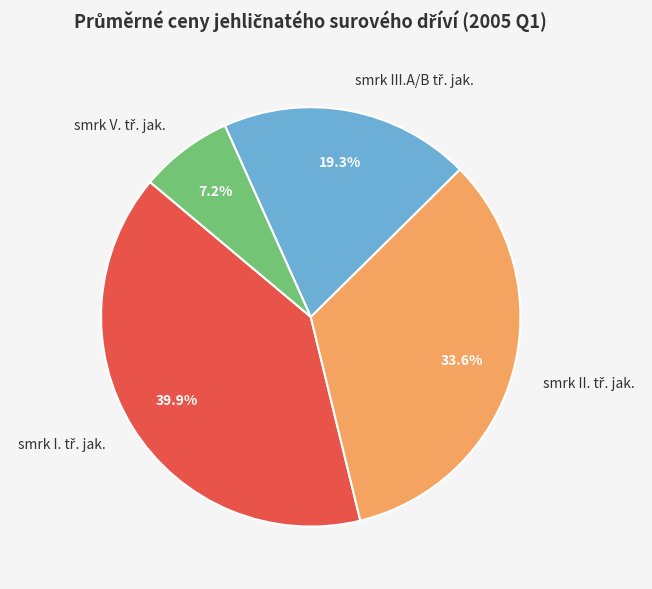

Is there a majority slice in this chart?

No